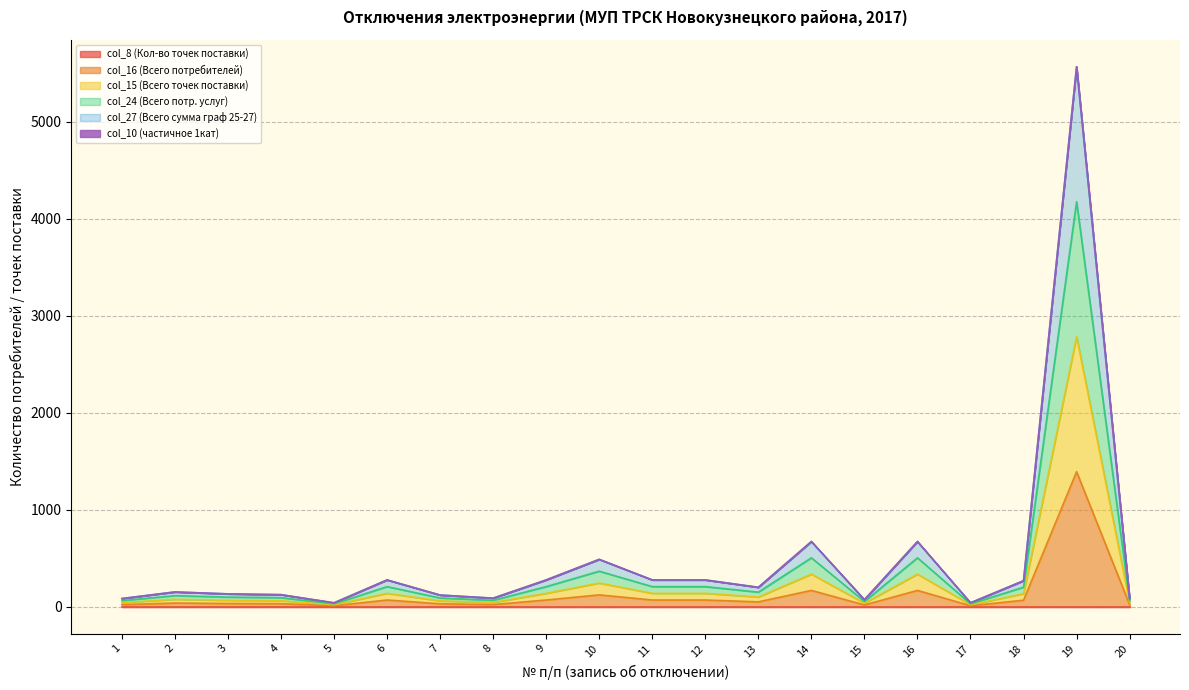

Between 3 and 10, which series saw the biggest shift?

col_27 (Всего сумма граф 25-27)